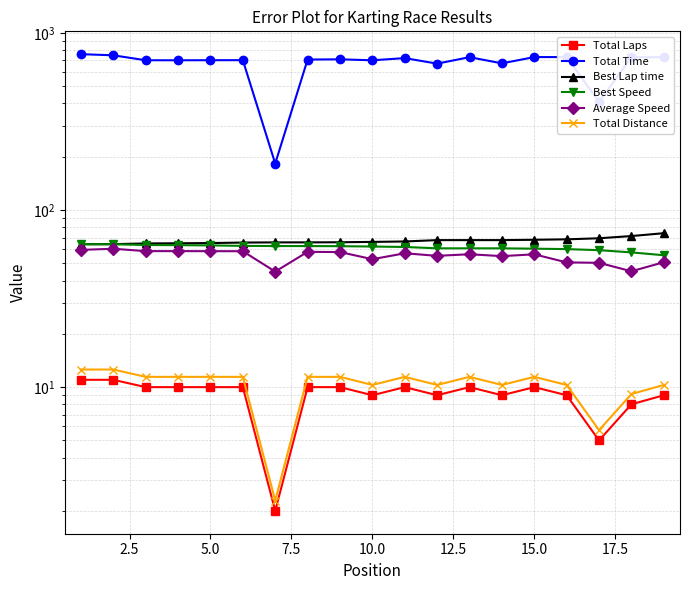

What is the spread (max minus min) of values at 10.0?

692.5